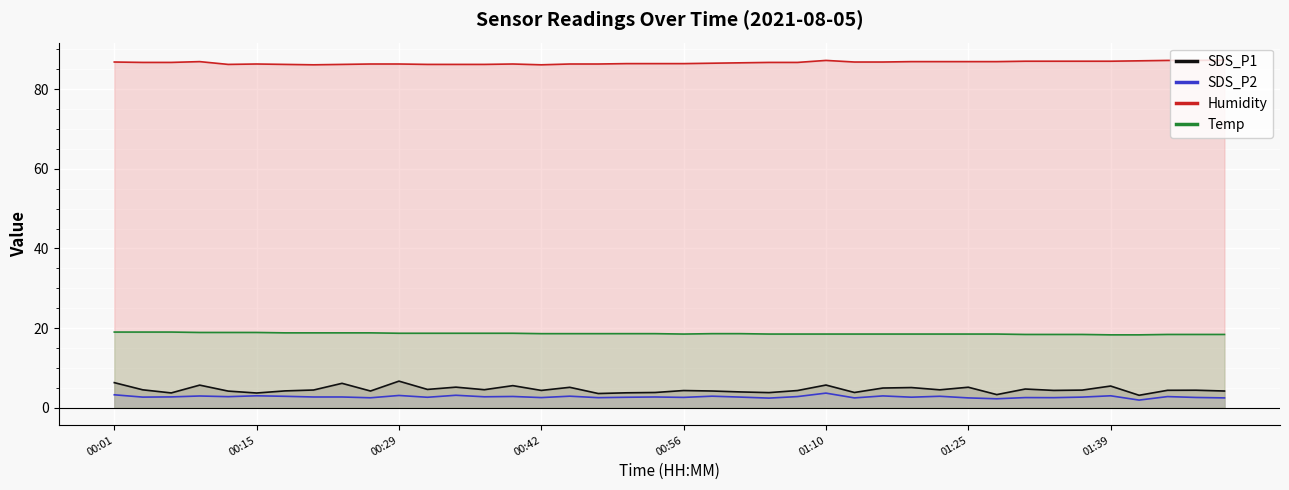

True or false: Humidity and Temp intersect in this chart.

False